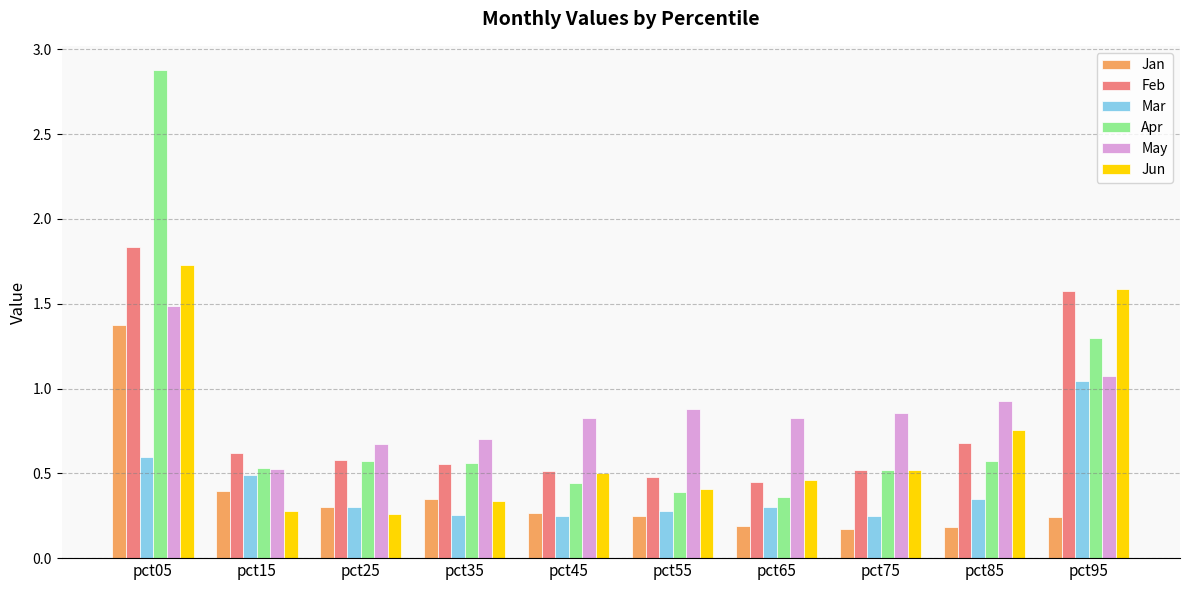

Which series has the largest range (max minus min)?

Apr